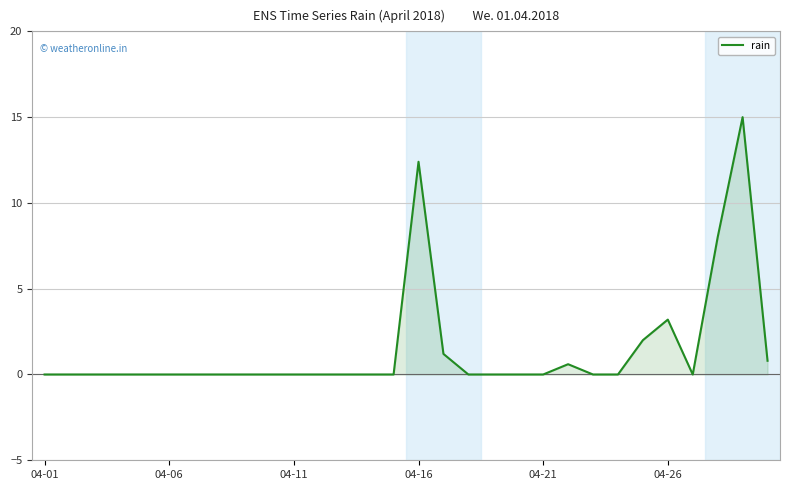

What is the difference between the maximum and minimum values?

15.0